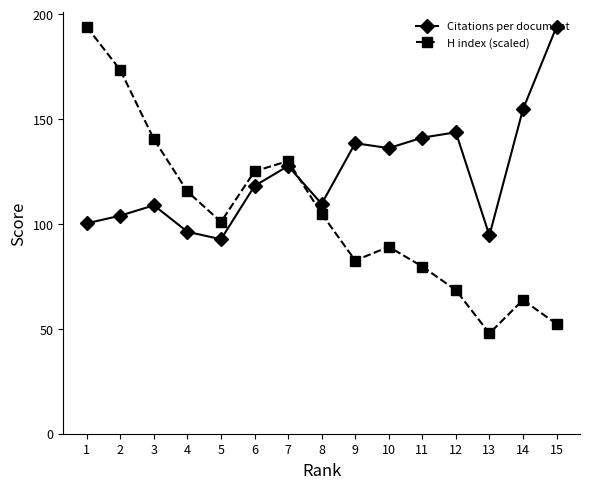

What is the value of the H index (scaled) point at the 5th from the left?

101.0